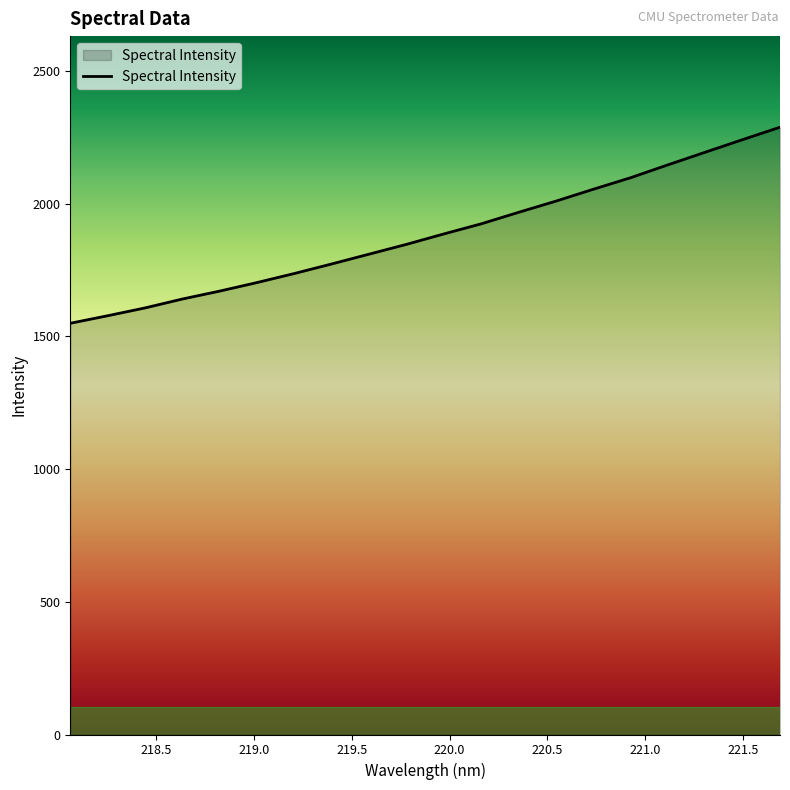

What is the difference between the maximum and minimum values?

738.9